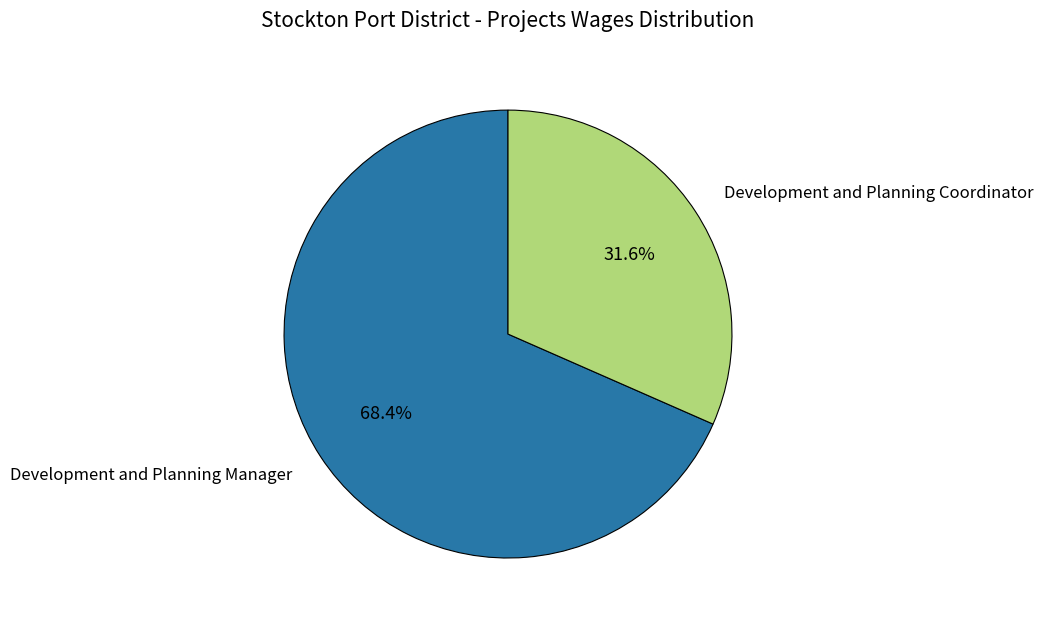

Rank the categories by value from lowest to highest.

Development and Planning Coordinator, Development and Planning Manager